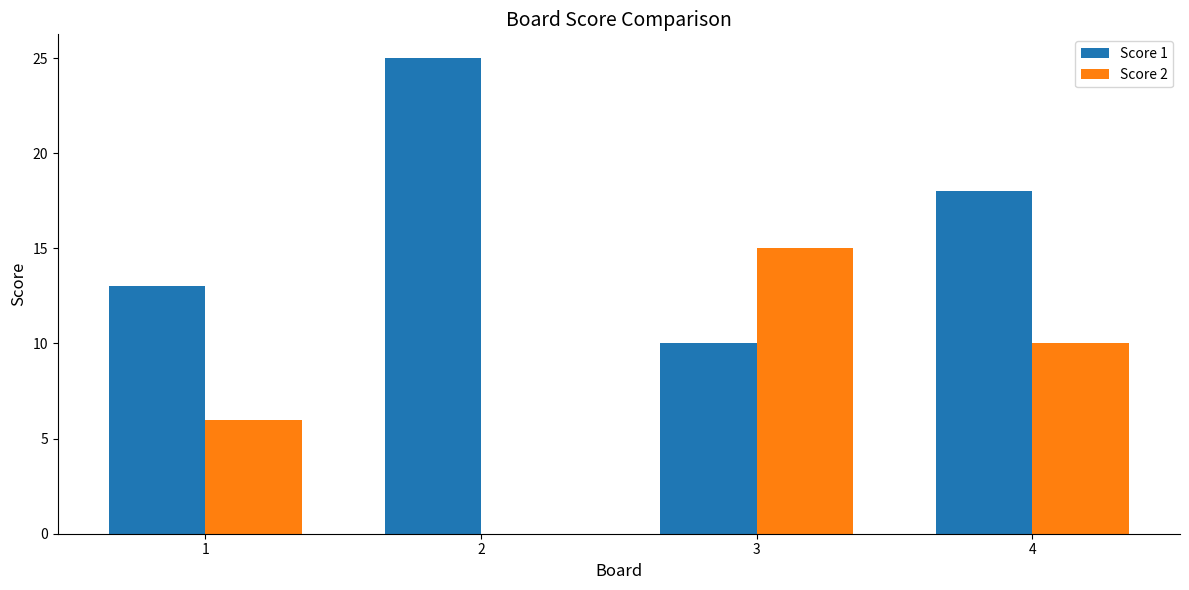

What is the sum of the Score 2 values at 3 and 1?

21